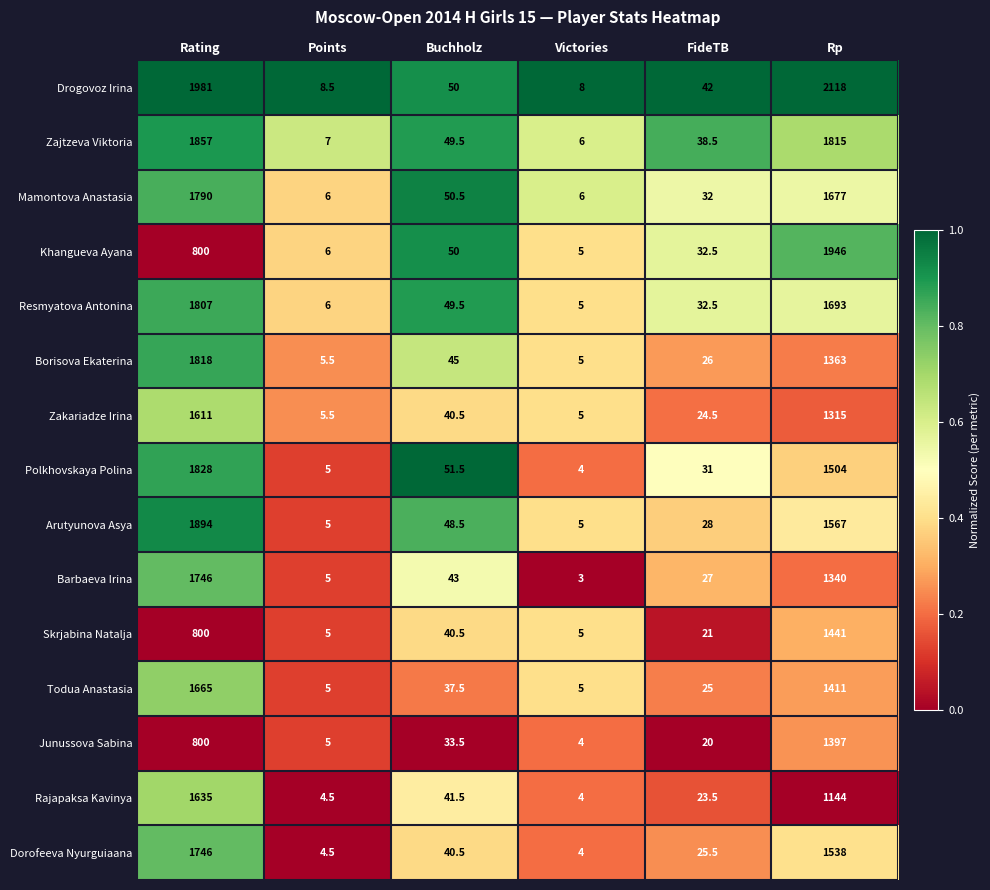

What is the sum of all Resmyatova Antonina values?

3593.0